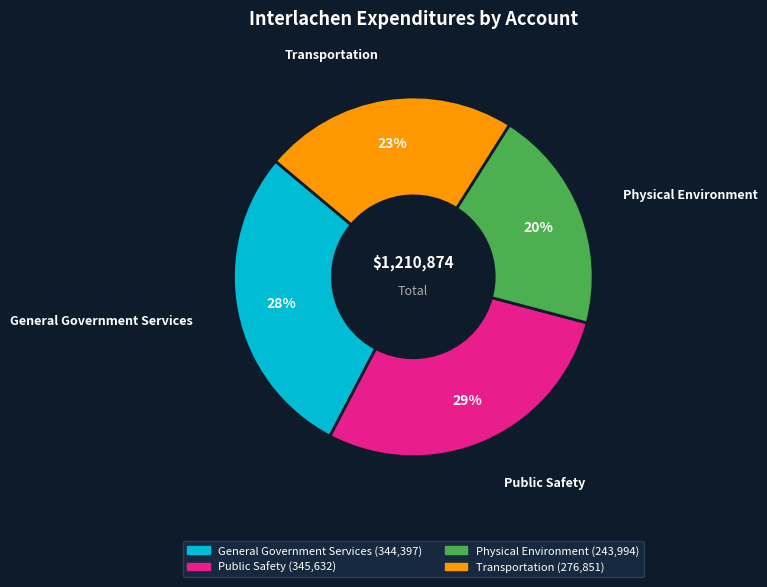

What is the ratio of the value at Public Safety to the value at General Government Services?

1.0